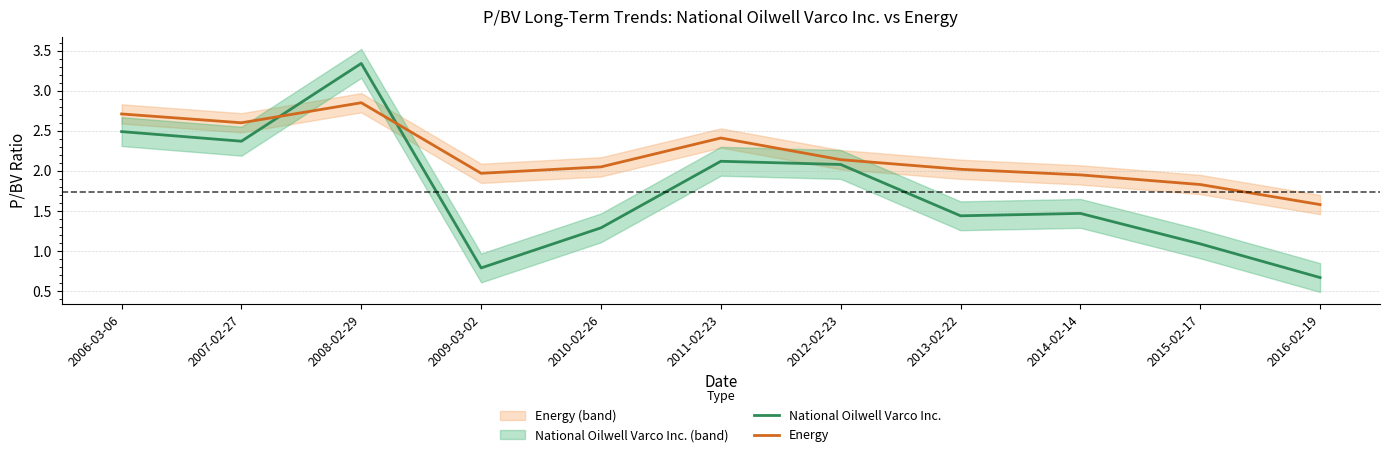

True or false: National Oilwell Varco Inc. and Energy cross at least once.

True